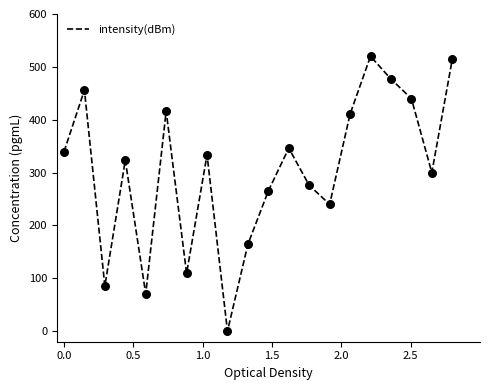

What is the greatest value displayed?

520.0